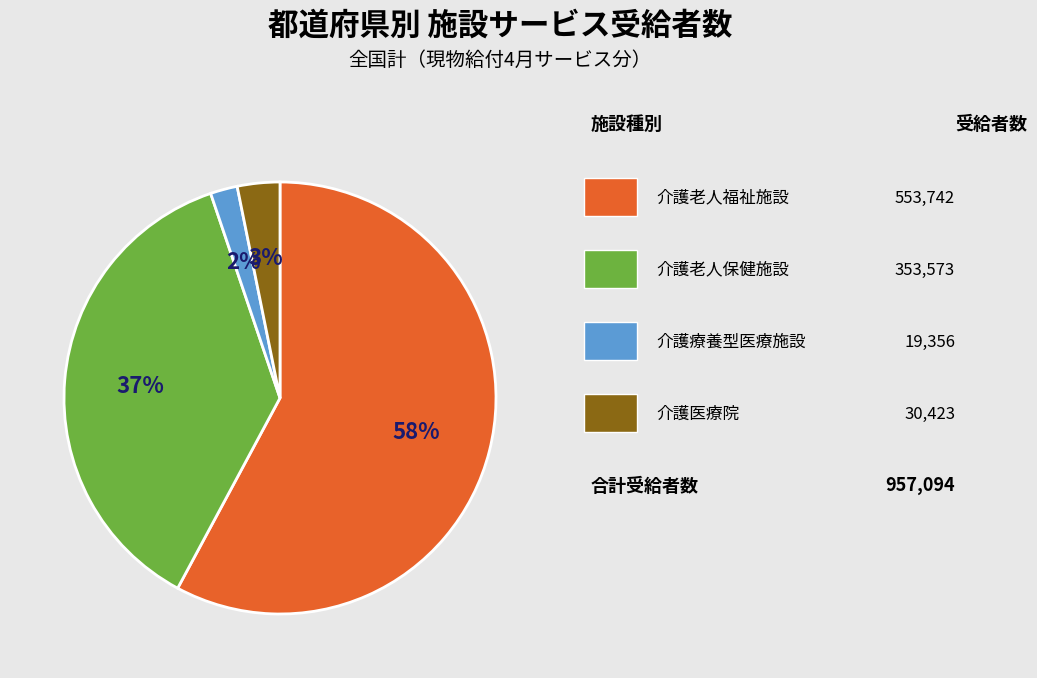

Does any single category account for the majority?

Yes